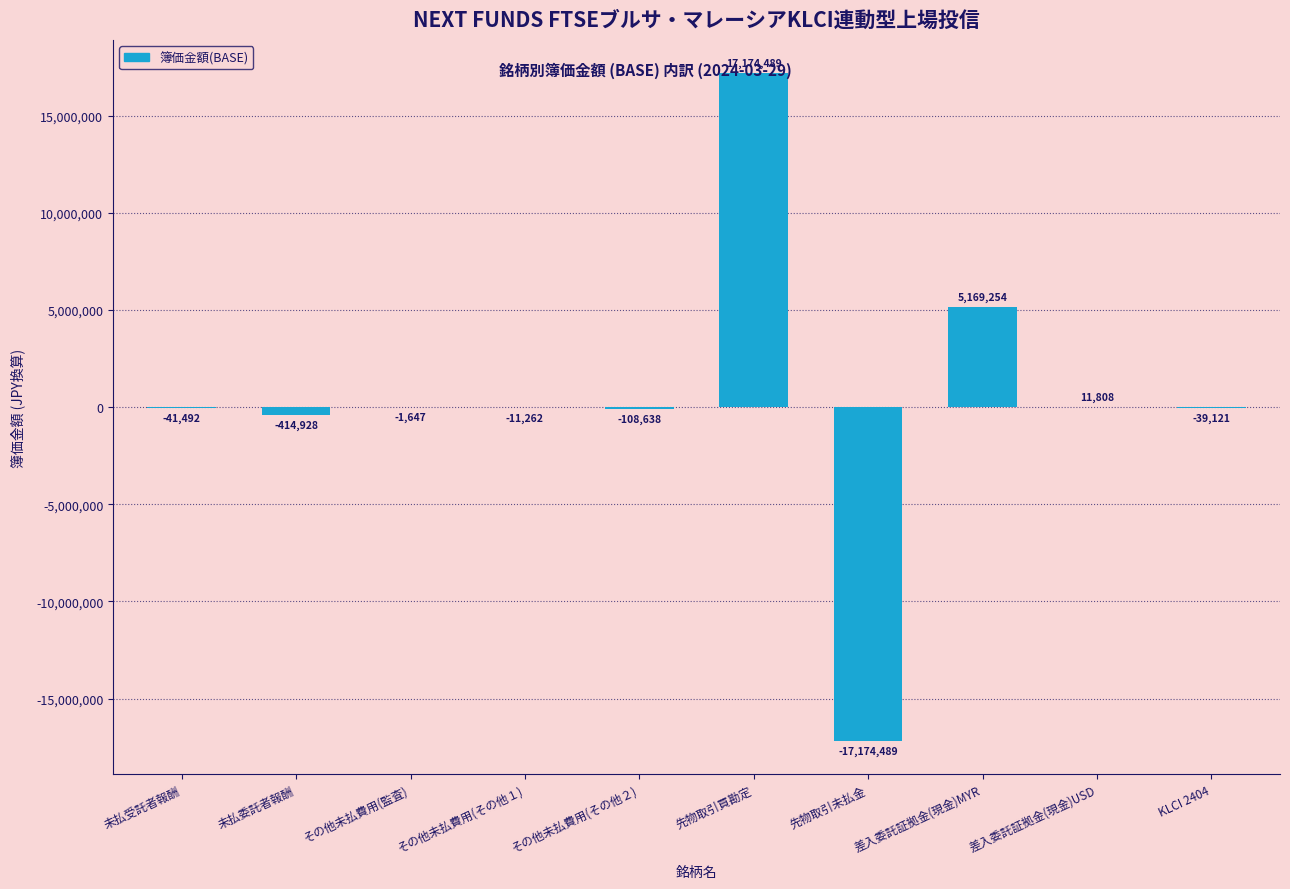

What is the change in value from 差入委託証拠金(現金)MYR to KLCI 2404?

-5208375